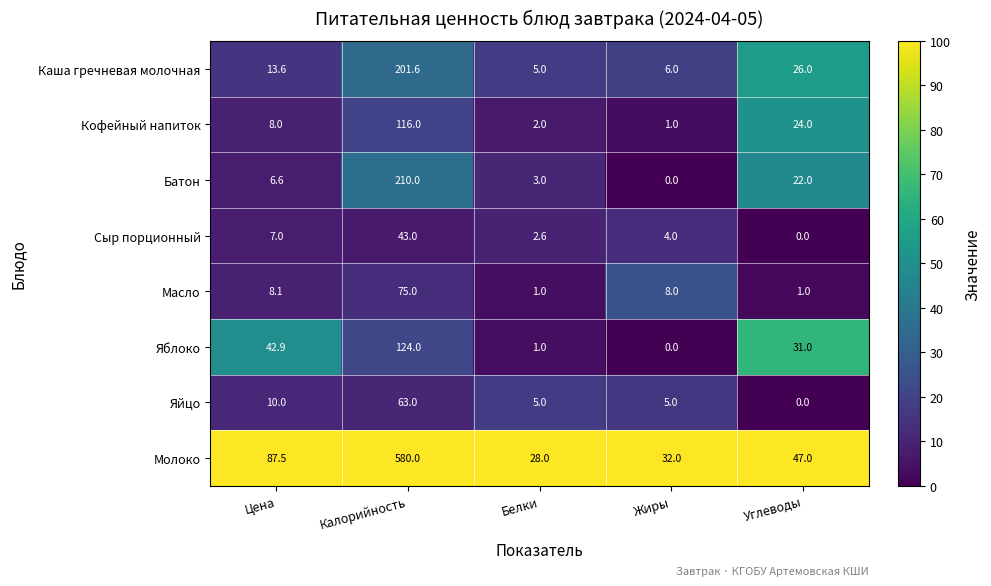

Which series has the largest total across all categories?

Молоко